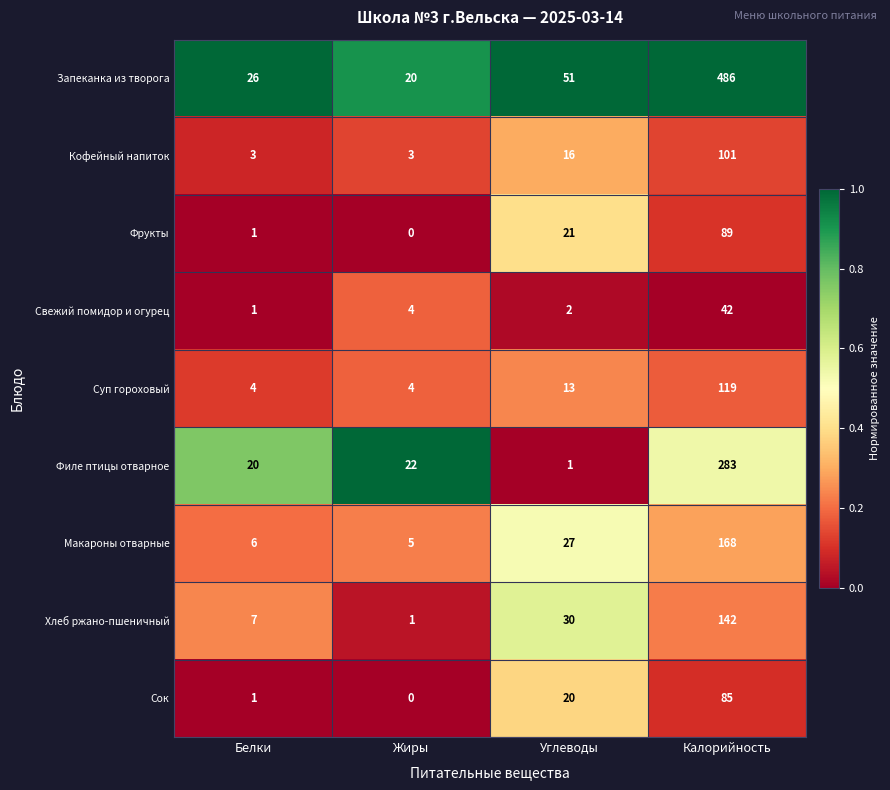

At Калорийность, list the series in order from largest to smallest.

Запеканка из творога, Филе птицы отварное, Макароны отварные, Хлеб ржано-пшеничный, Суп гороховый, Кофейный напиток, Фрукты, Сок, Свежий помидор и огурец